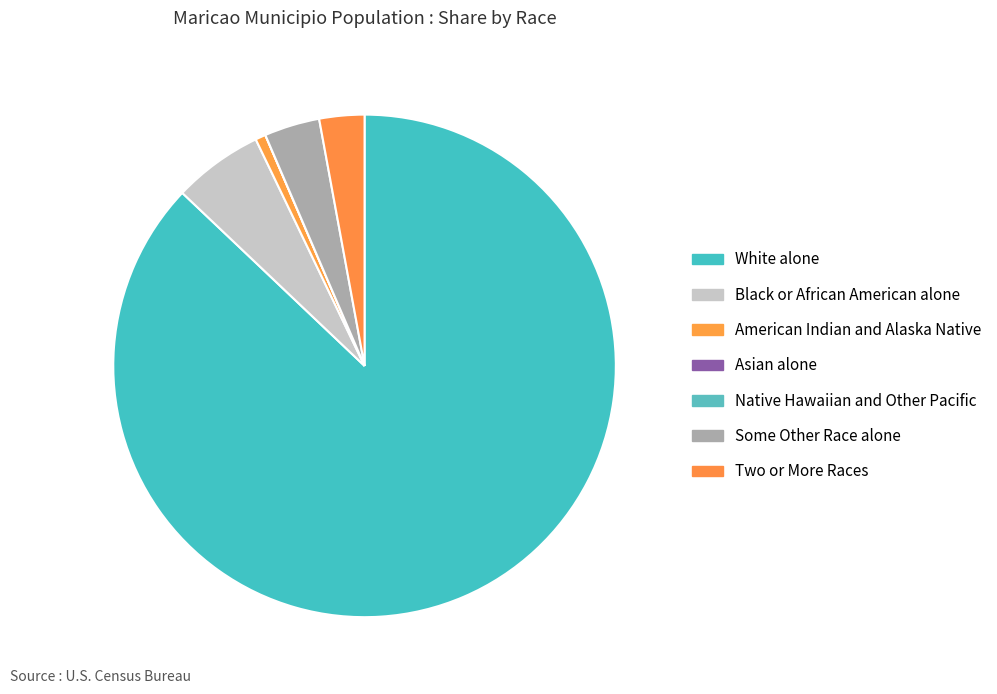

To the nearest percent, what percentage of the pie is Two or More Races?

3%